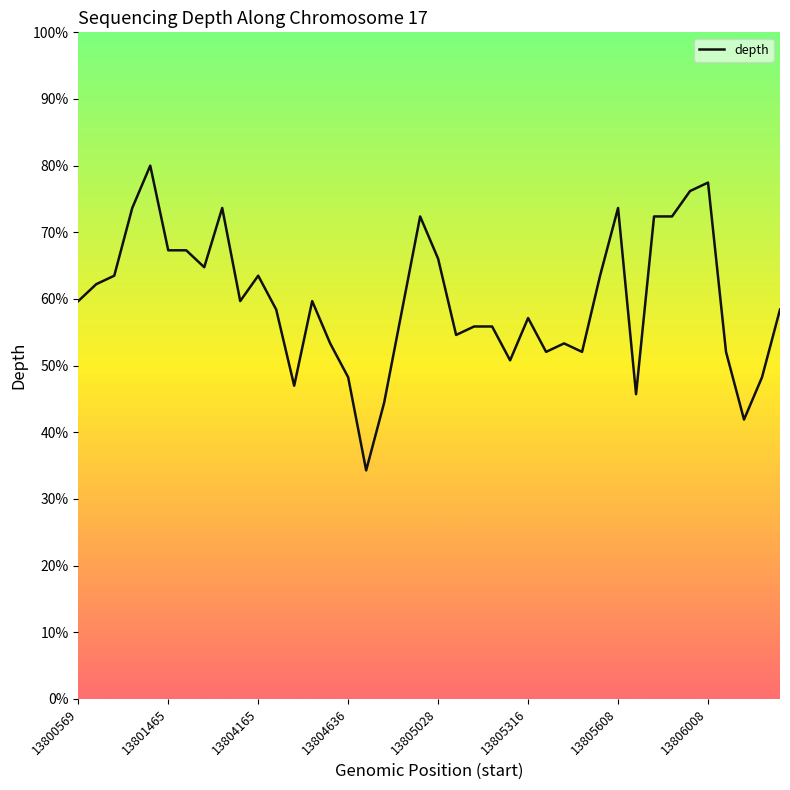

What is the minimum value shown in the chart?

34.3